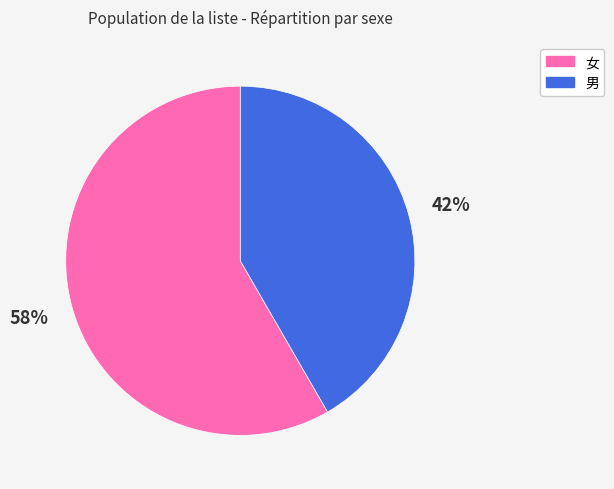

To the nearest percent, what is the average slice percentage?

50%